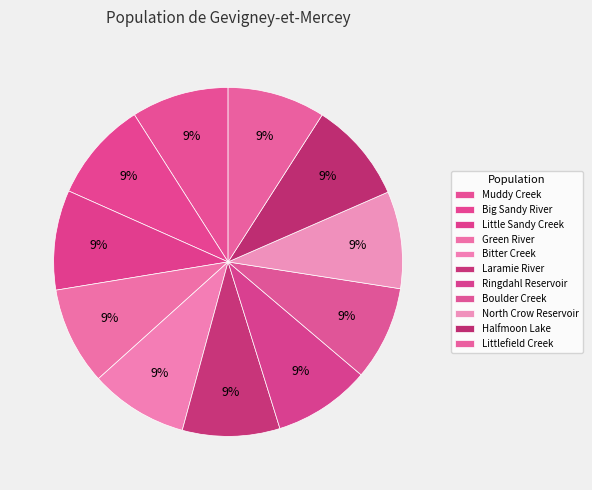

How many segments does this pie chart have?

11